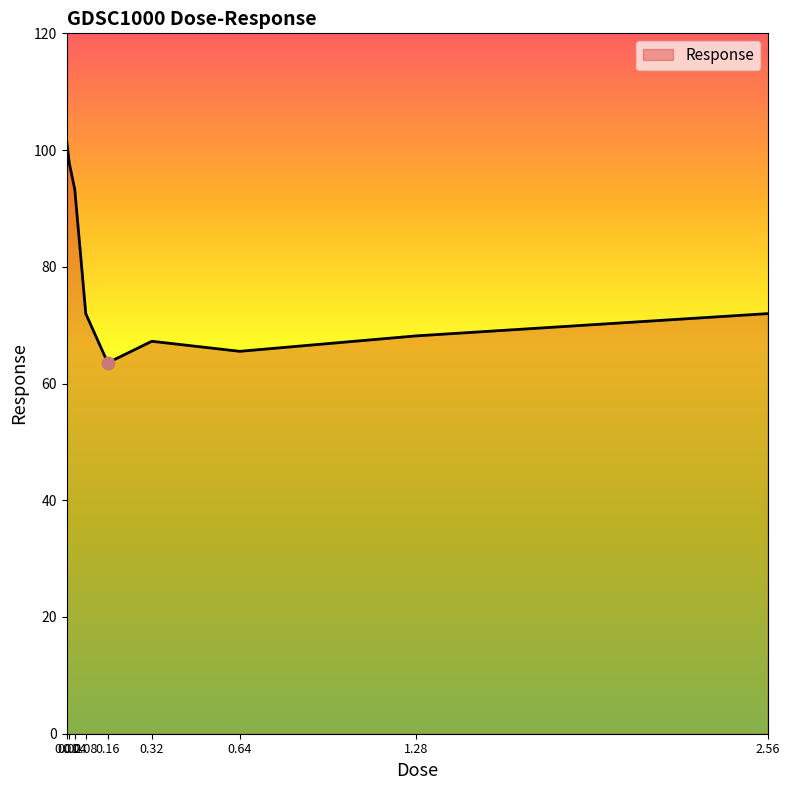

Between 0.04 and 0.01, which is larger?

0.01